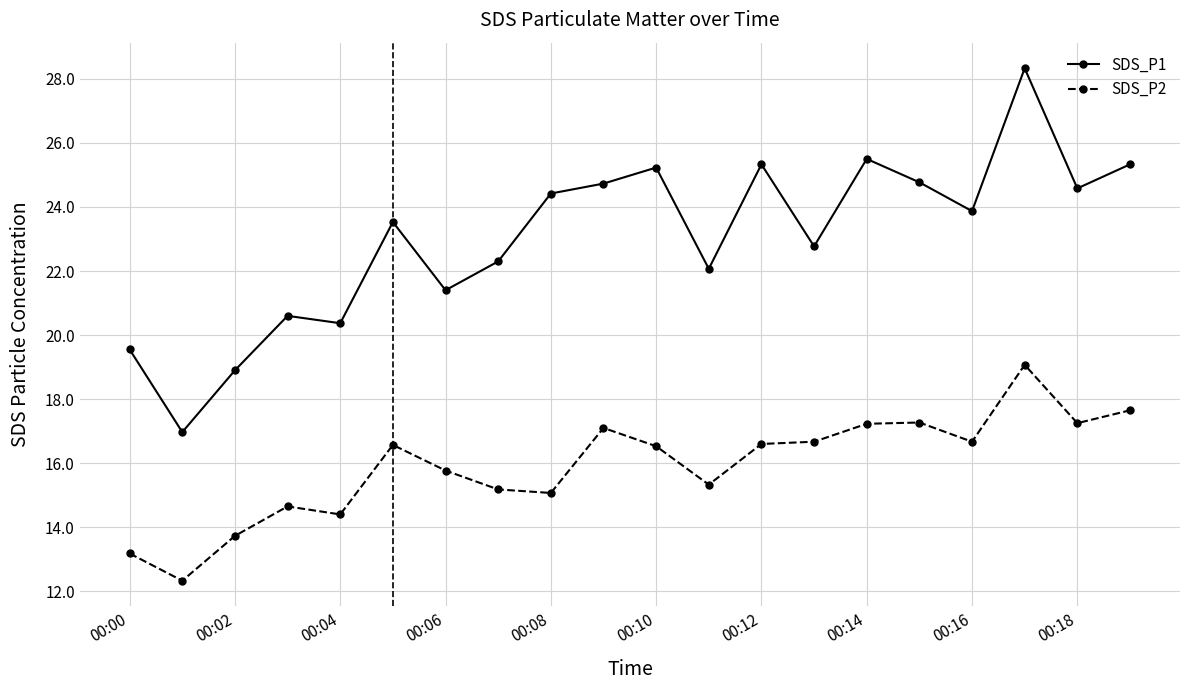

At how many categories does at least one series exceed 23?

11